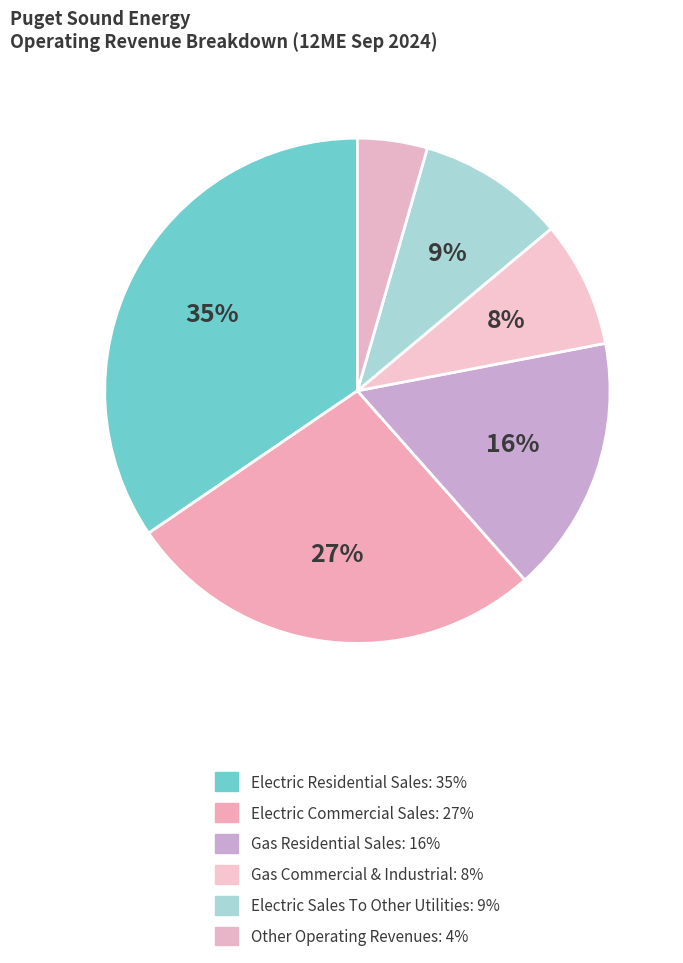

Combined, do Electric Sales To Other Utilities and Electric Commercial Sales account for over 50%?

No